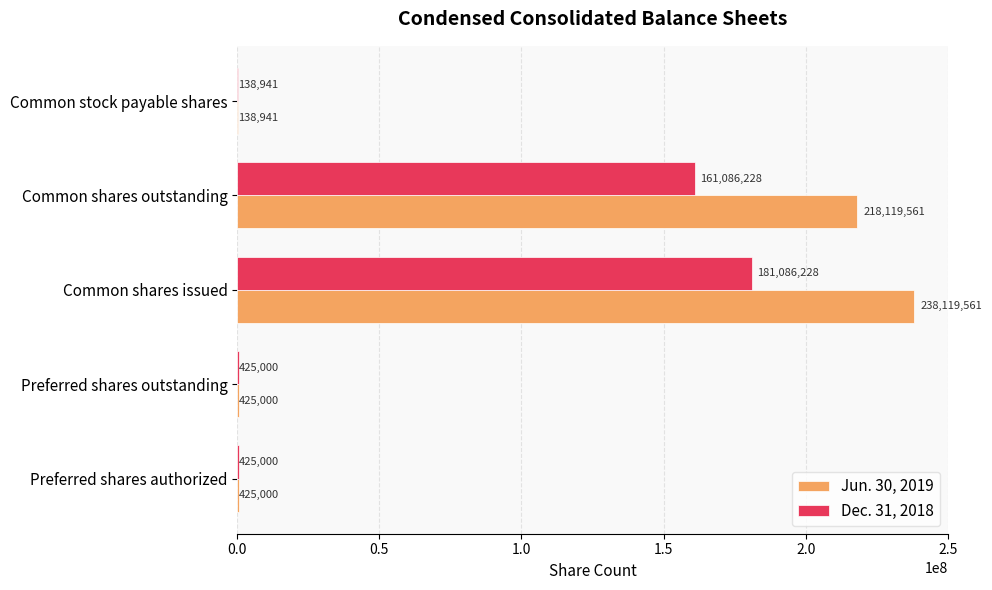

What is the maximum value shown in the chart?

238119561